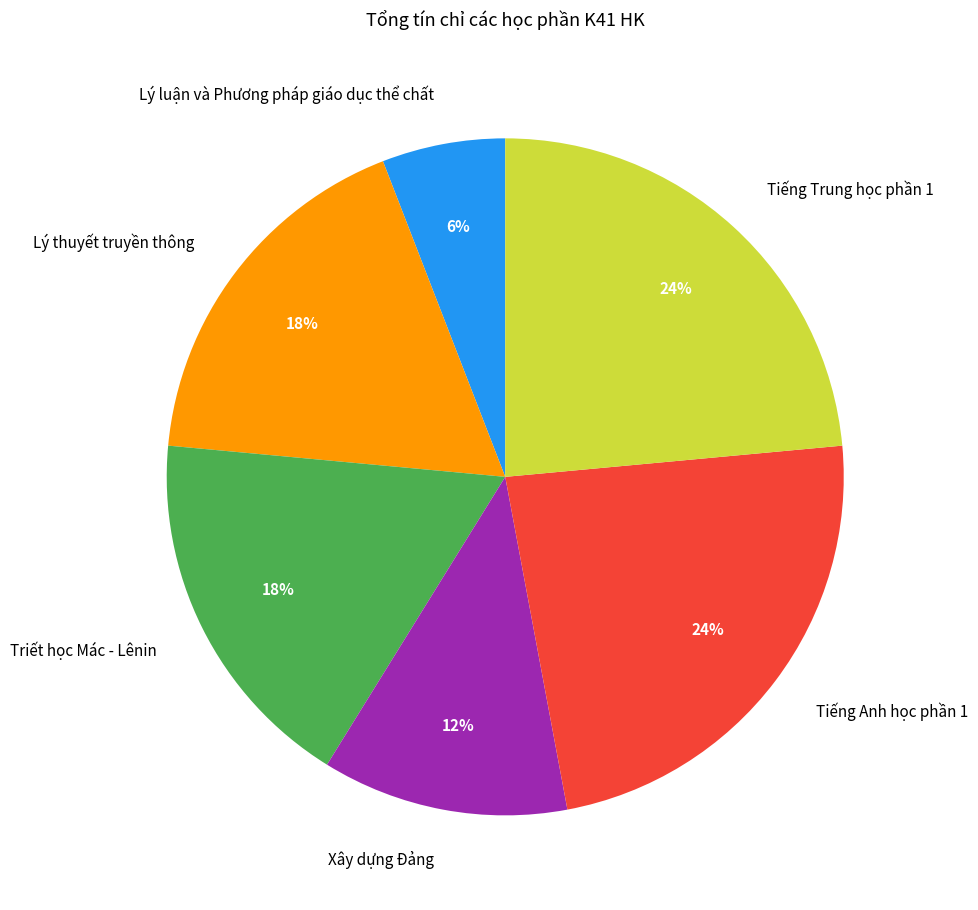

To the nearest percent, what is the average slice percentage?

17%